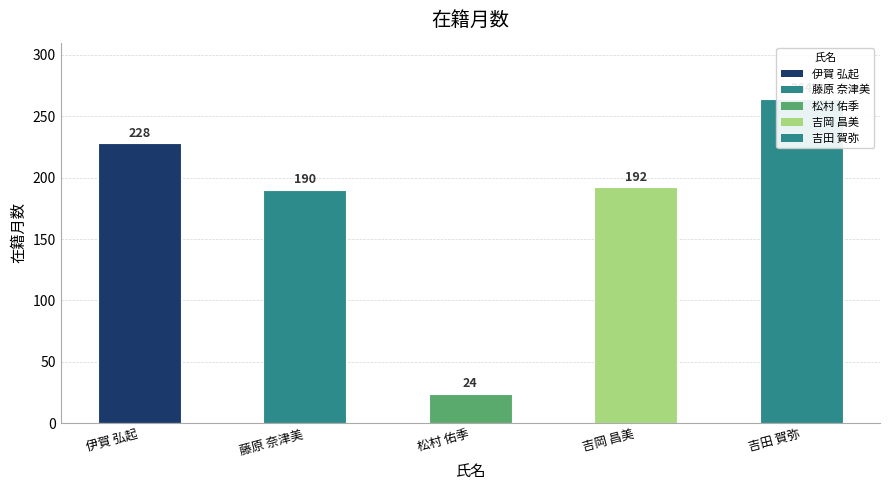

Does the chart contain stacked bars?

No